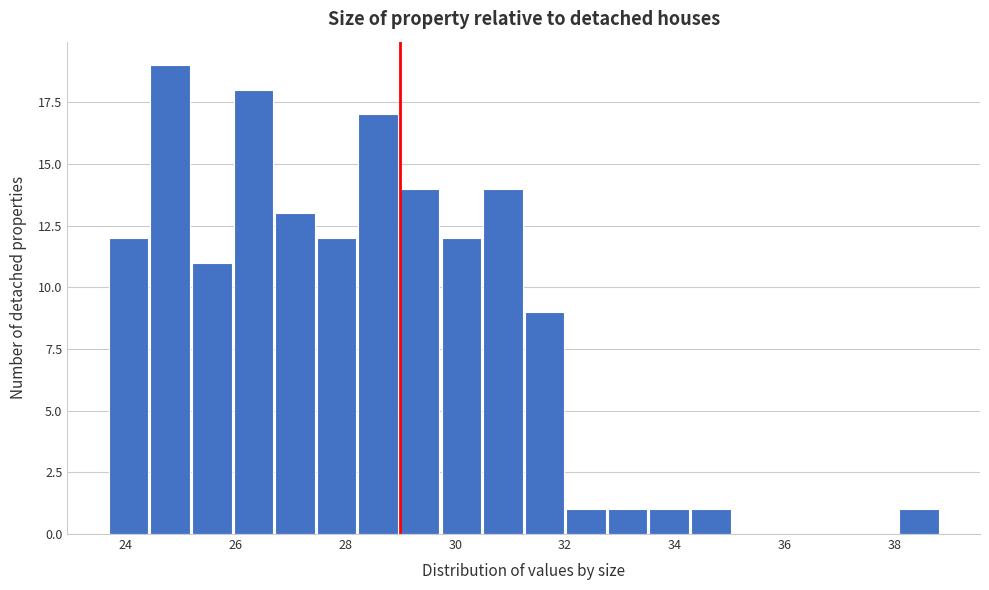

Around what value on the x-axis is the tallest bar? Give the approximate position of its centre, as read against the axis.

24.8